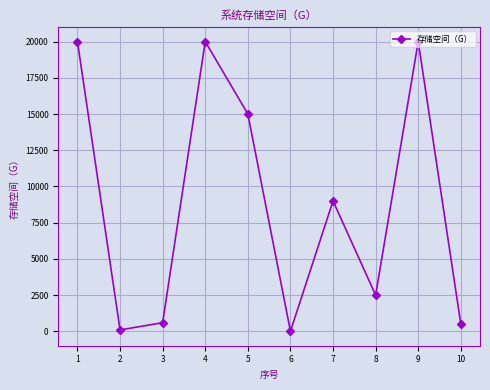

How many interior local valleys (lower than both neighbors) does the data have?

3